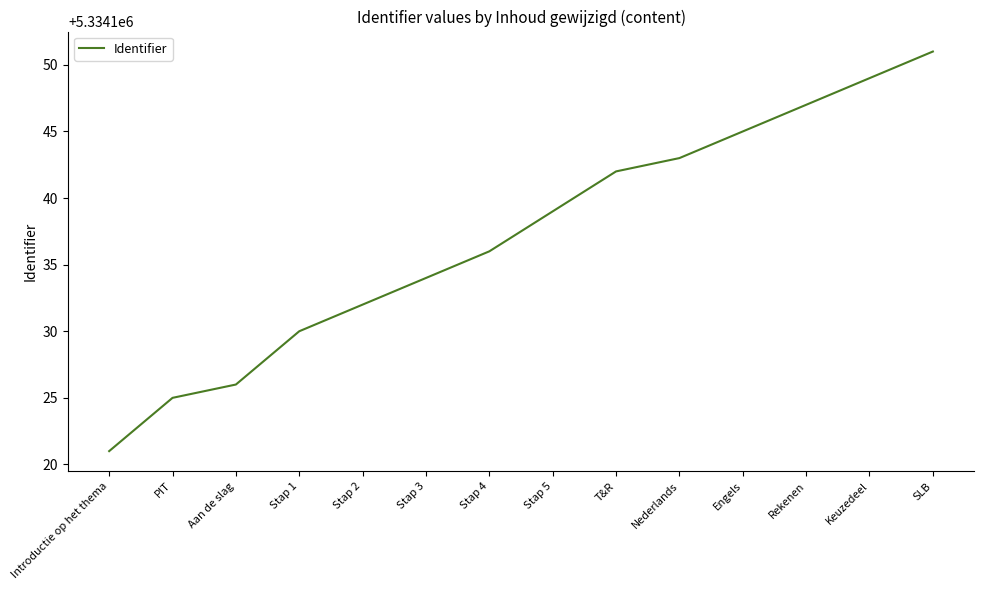

Between Engels and Stap 2, which is larger?

Engels